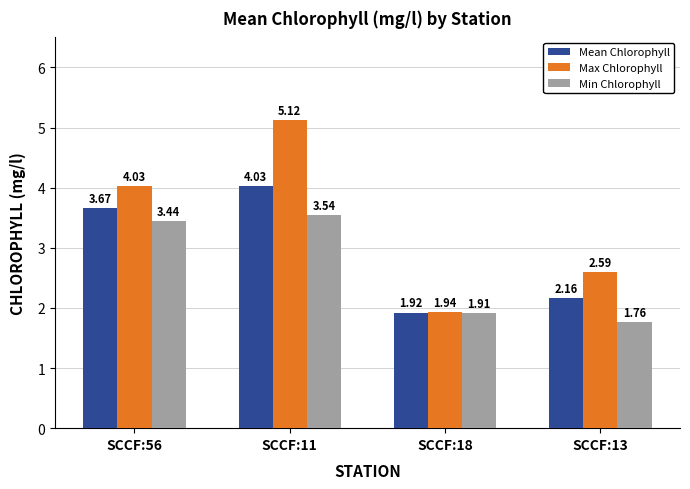

Between SCCF:11 and SCCF:13, which series saw the biggest shift?

Max Chlorophyll